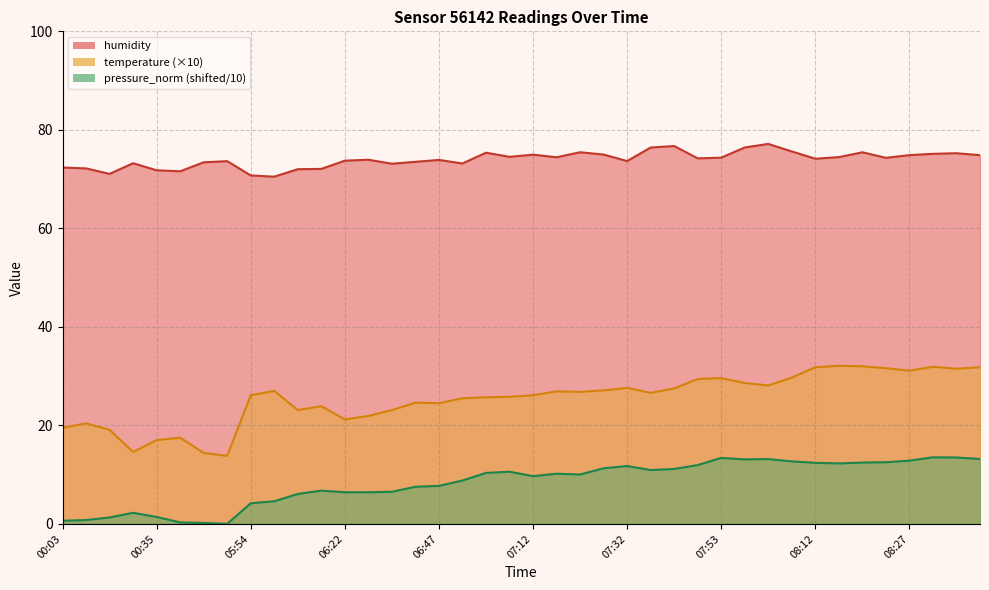

How many data points in humidity are above 74?

21